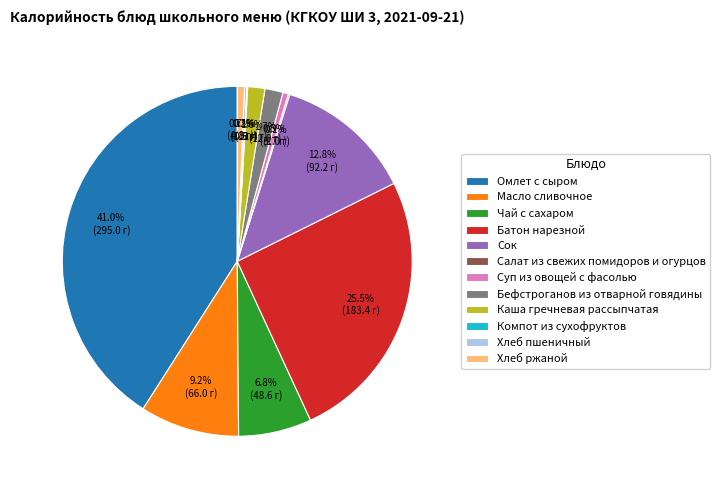

Is there any slice that represents more than half of the pie?

No